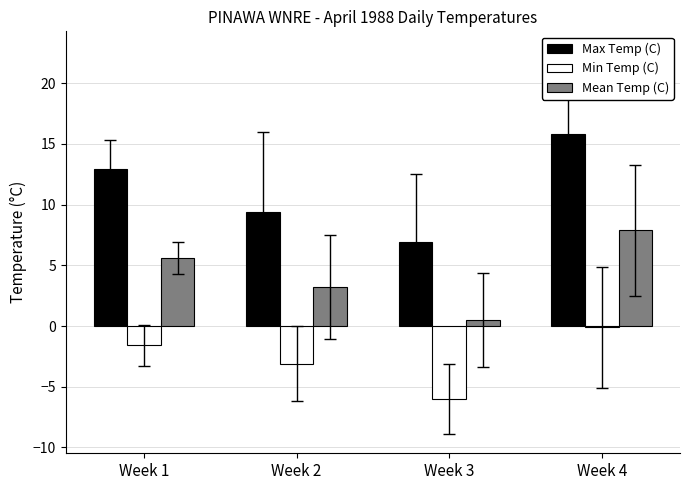

What is the greatest value displayed?

15.8